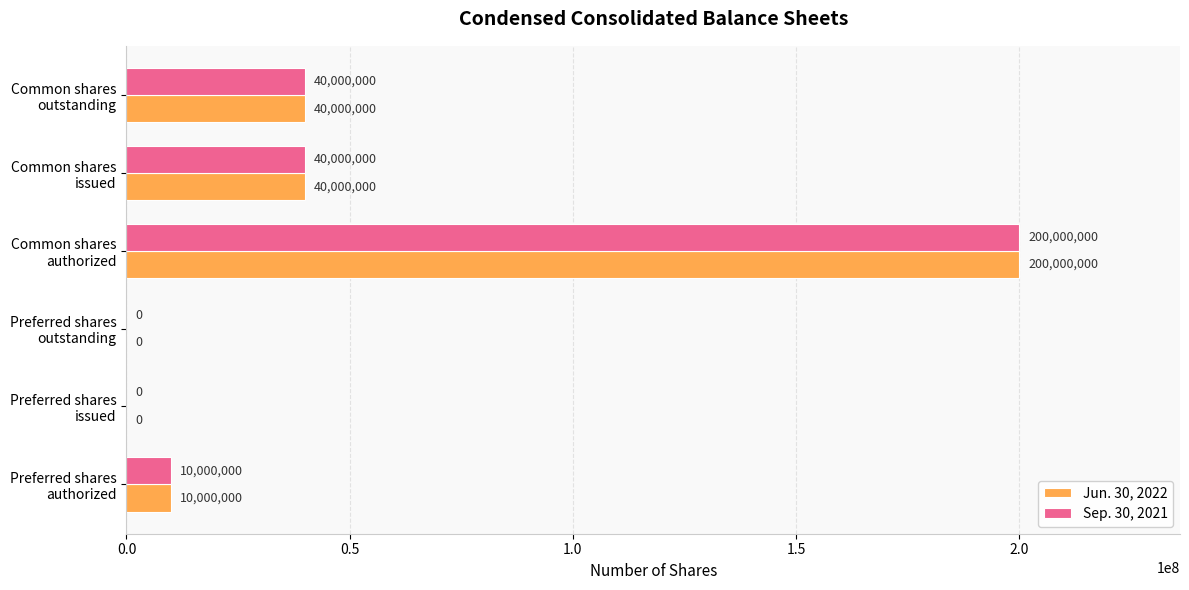

How many positive values does the Sep. 30, 2021 series have?

4